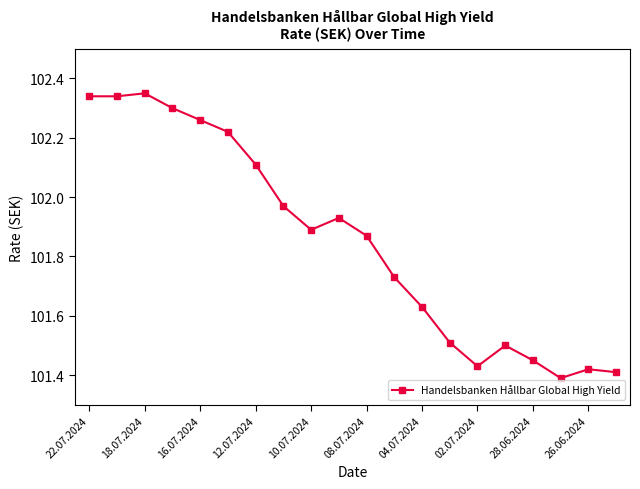

Count the number of categories in the chart.

20